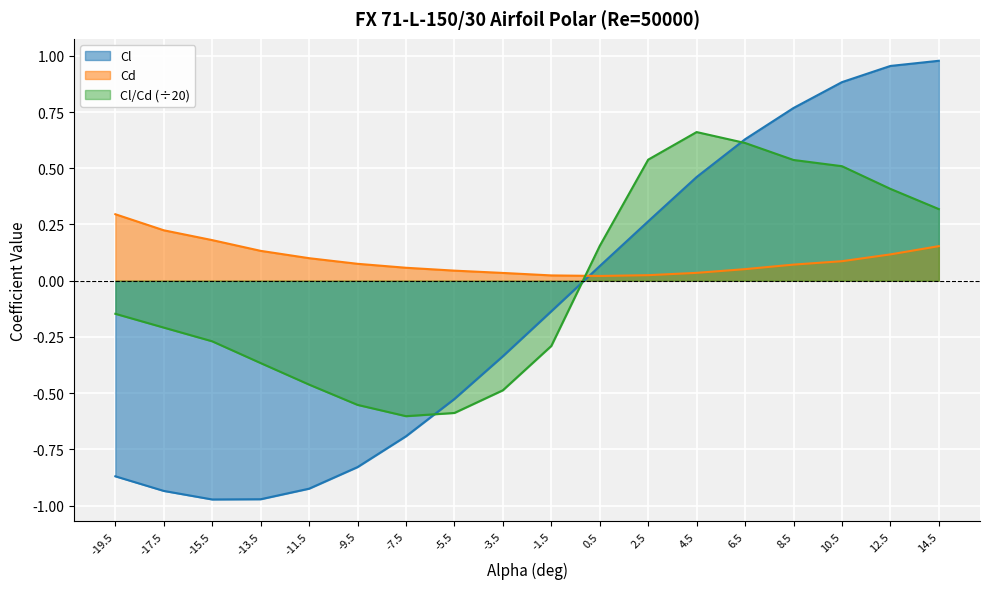

How many values in the Cl series are below 0?

10